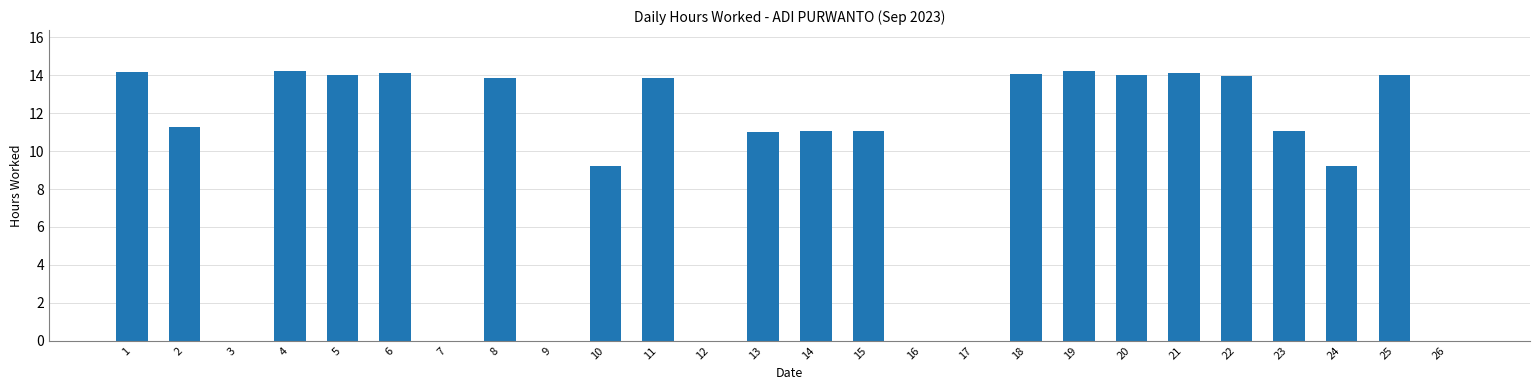

Between 8 and 24, which is larger?

8